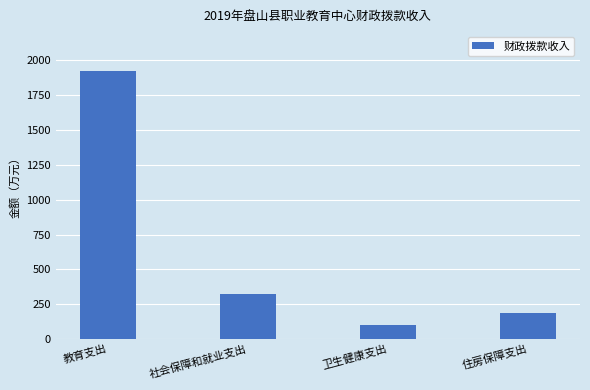

At which label does the data first exceed 321?

教育支出